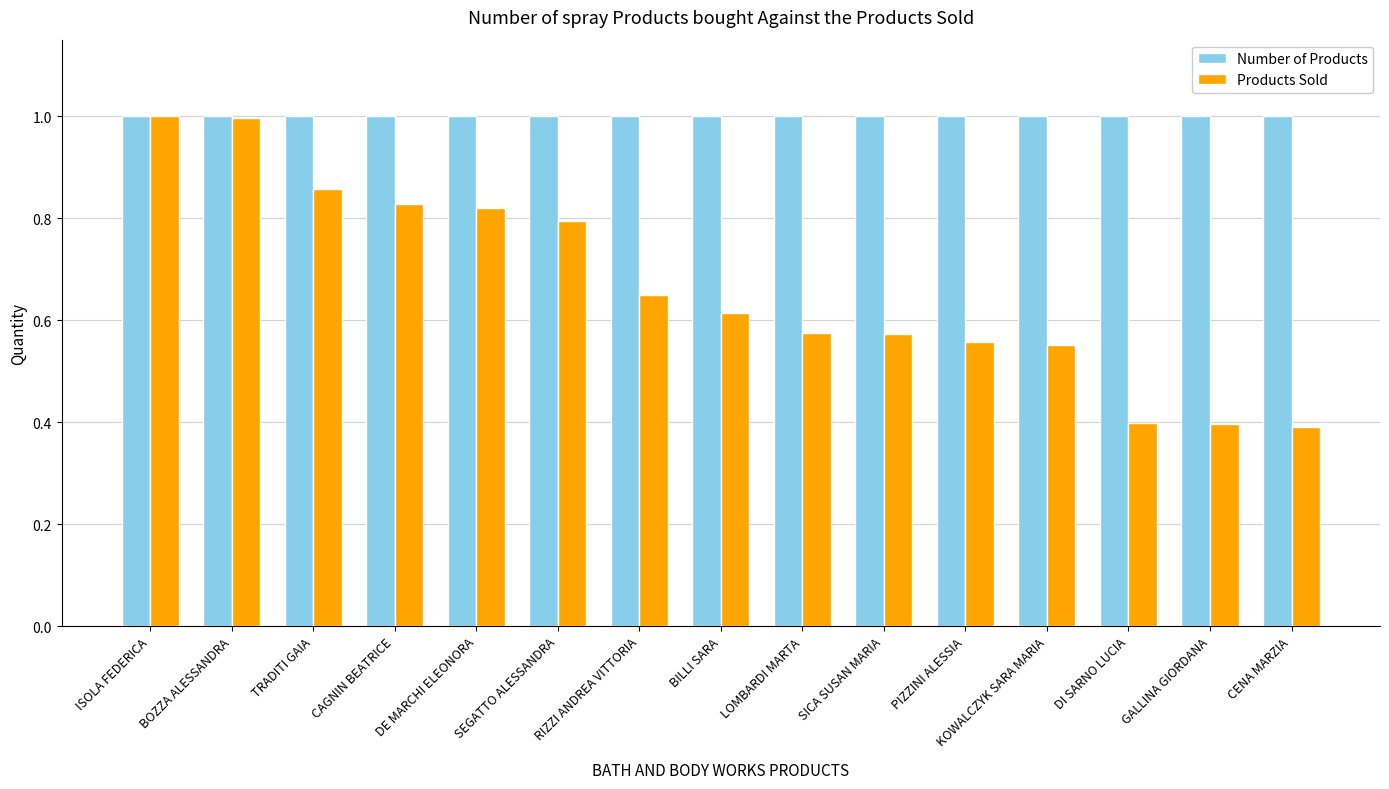

What is the smallest value displayed?

0.4